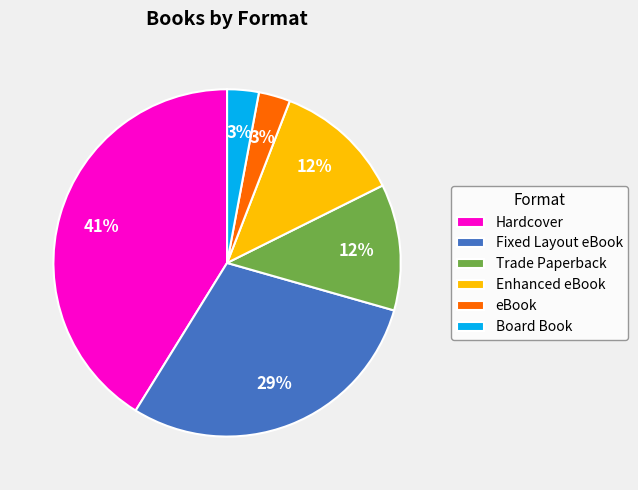

What is the largest slice in the pie chart?

Hardcover